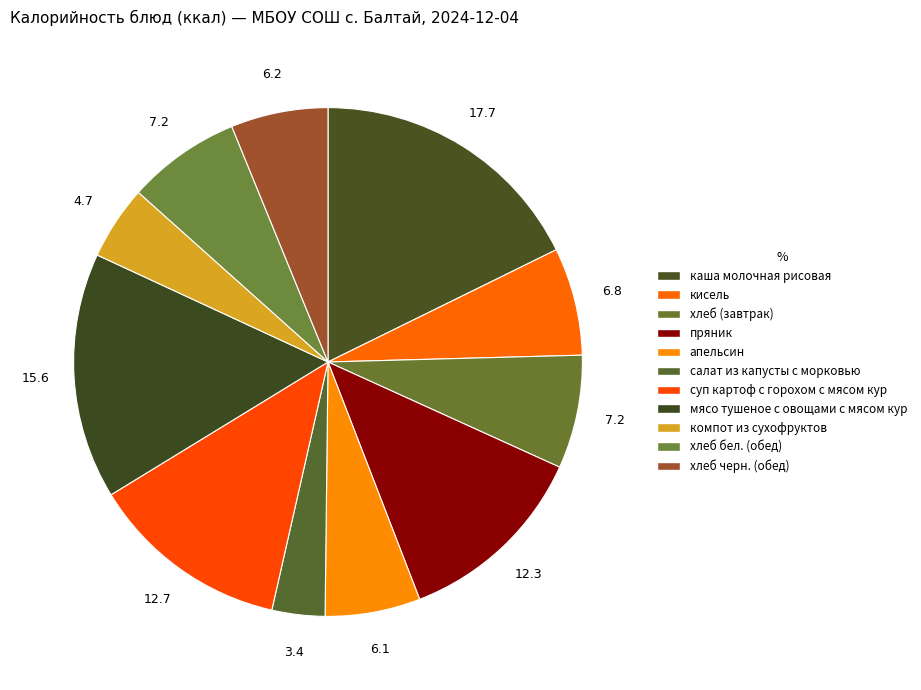

To the nearest percent, what is the difference between the largest and smallest slice percentages?

14%